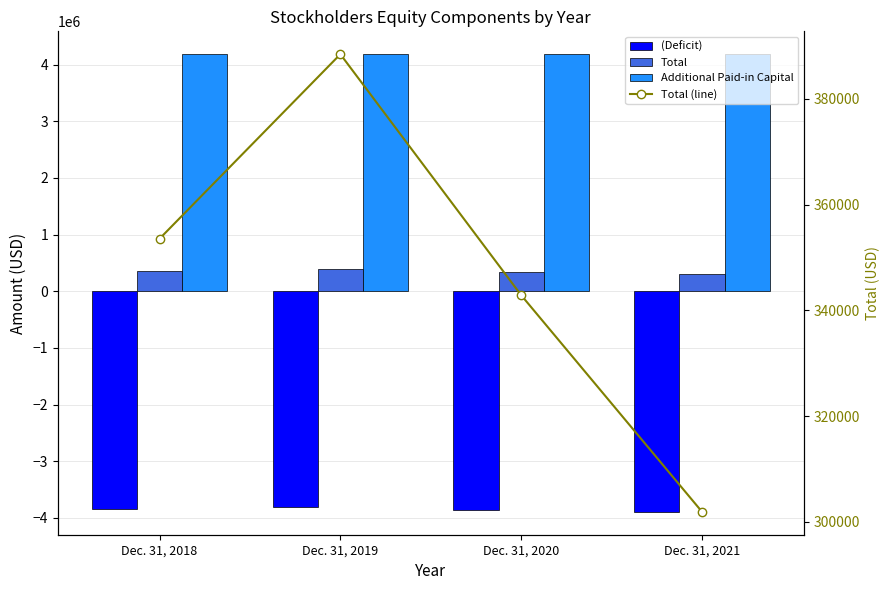

How many data points in Total are above 353530?

1